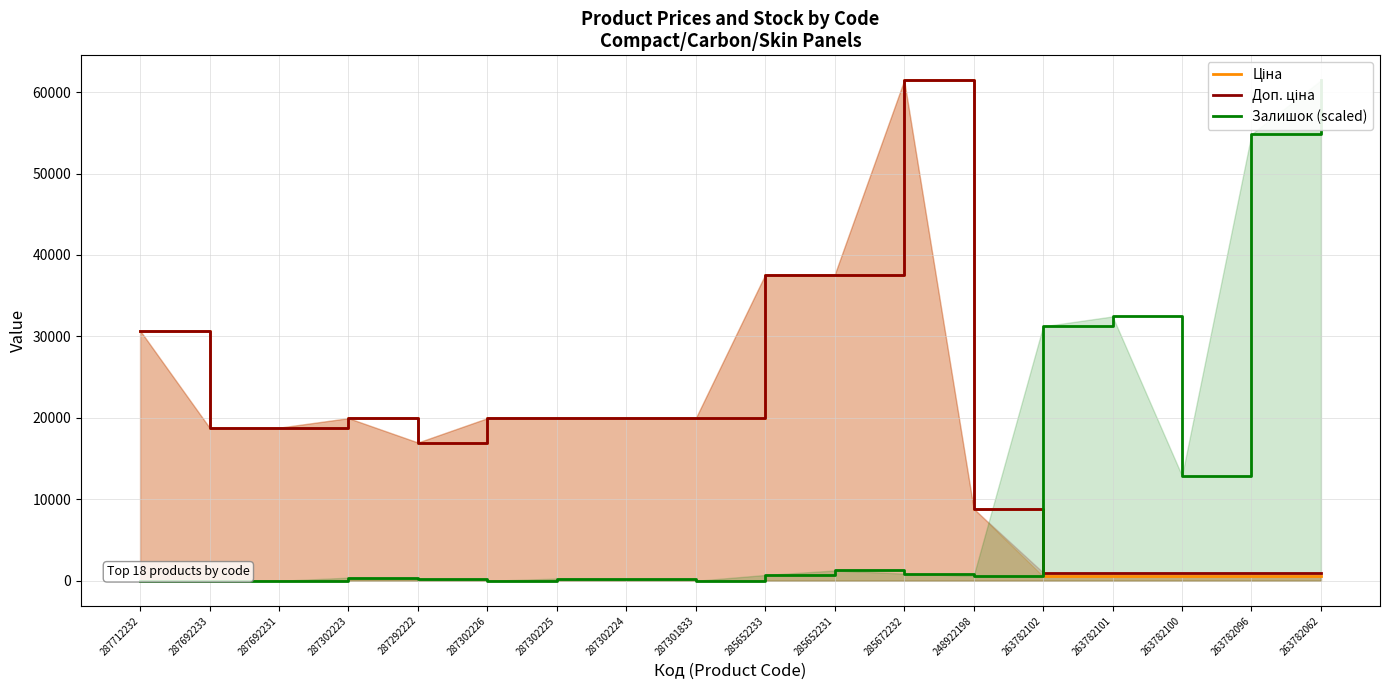

List the series in order of their peak value, highest first.

Ціна, Доп. ціна, Залишок (scaled)